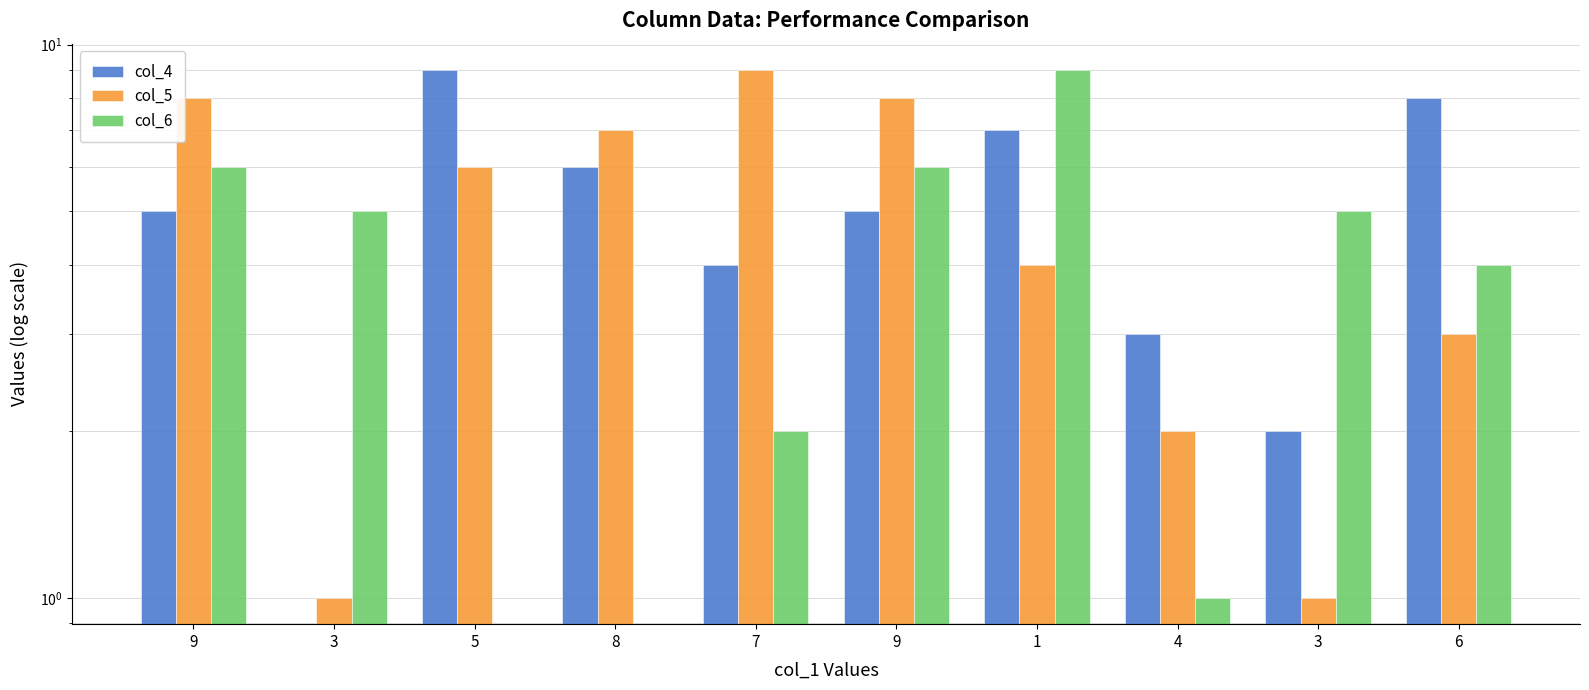

Which series has the largest total across all categories?

col_4